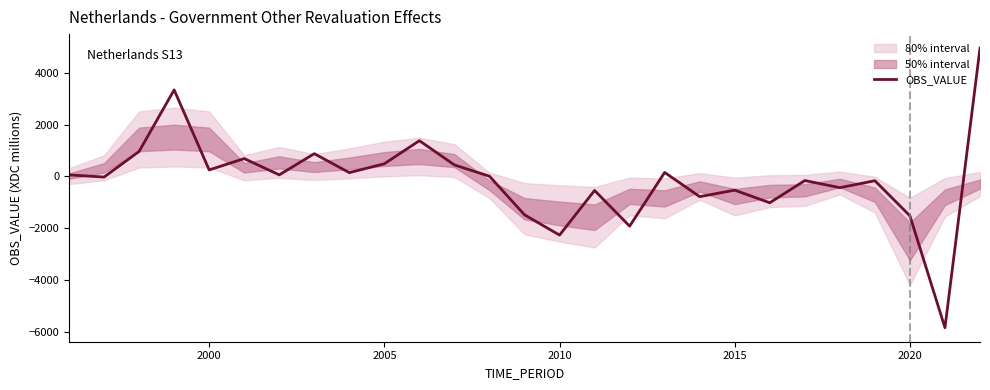

What is the sum of all values?

-2942